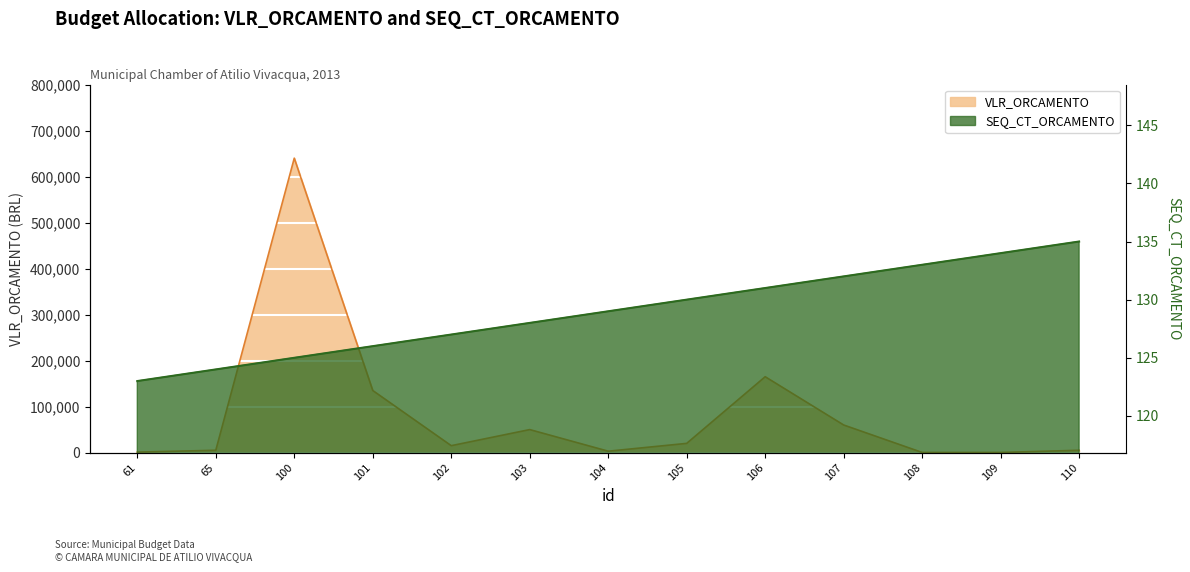

In VLR_ORCAMENTO, how many points are higher than both neighbors (excluding endpoints)?

3